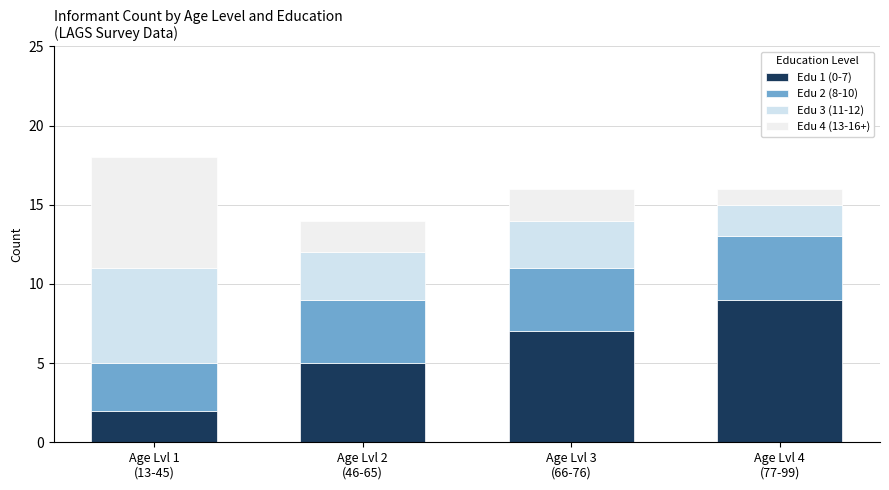

At how many categories does at least one series exceed 7?

1